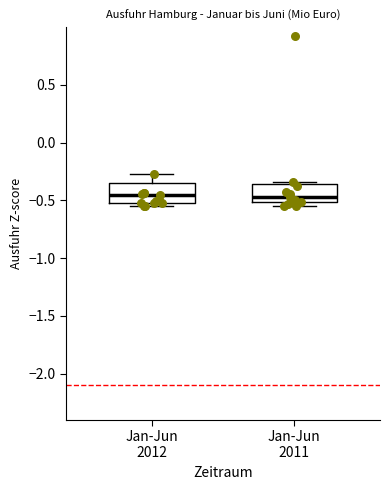

Reading left to right, transcribe this box plot: for each box, give where its median line is, the range the box spans, and where its two whiskers end, as read against the y-axis. The values are not printed on the chart, so give them approximately, as read against the axis.

Jan-Jun 2012: median -0.45, box -0.50 to -0.35, whiskers -0.55 to -0.25
Jan-Jun 2011: median -0.45, box -0.50 to -0.35, whiskers -0.55 to -0.35 (just above the box's upper edge)